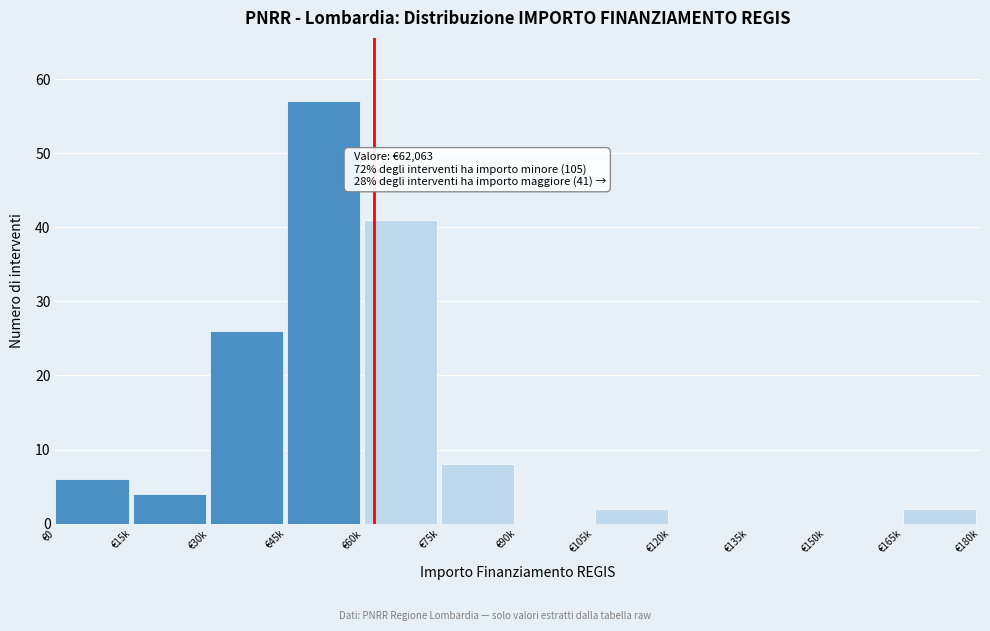

Reading right to left, extract all data points from this chart.

€165k=2	€150k=0	€135k=0	€120k=0	€105k=2	€90k=0	€75k=8	€60k=41	€45k=57	€30k=26	€15k=4	€0=6